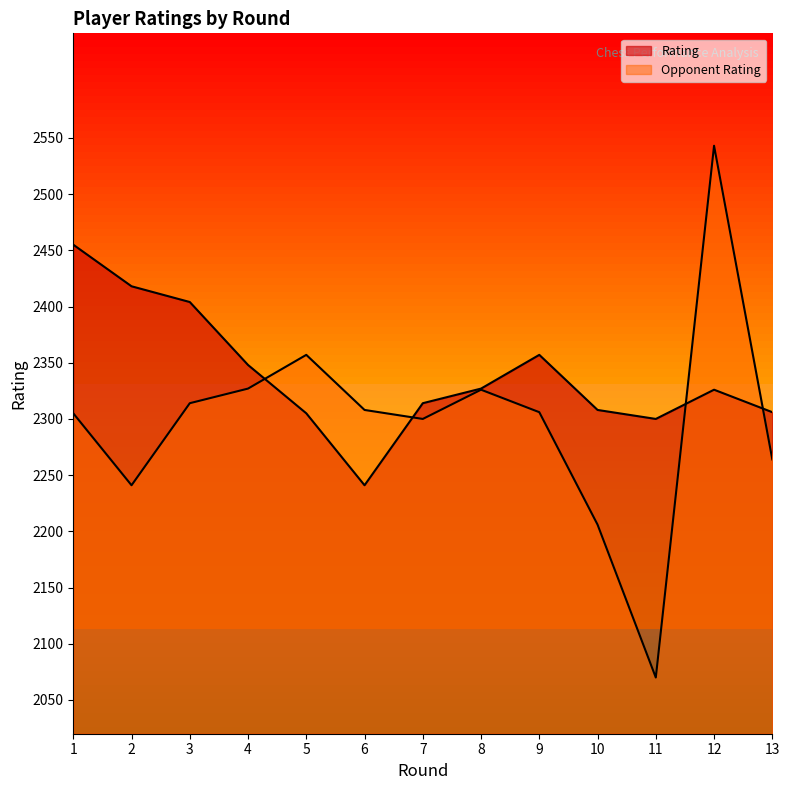

Between which two adjacent categories do Opponent Rating and Rating first intersect?

4 and 5